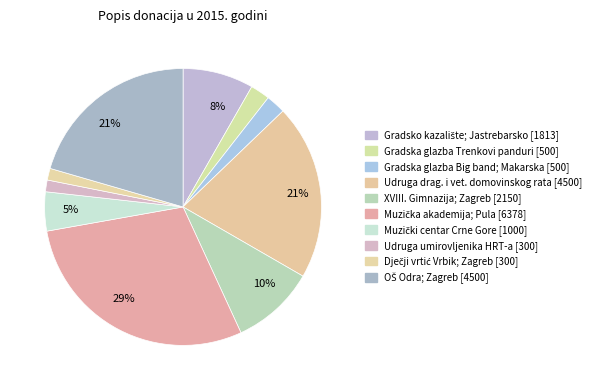

Which slice is the largest?

Muzička akademija; Pula